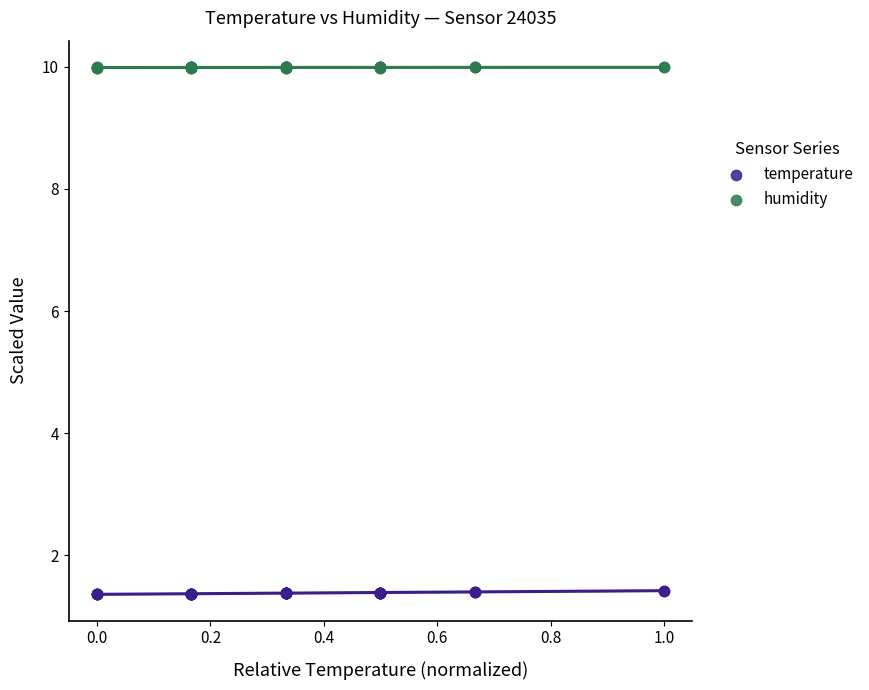

What is the X range (max minus min) for the scatter plot?

1.0